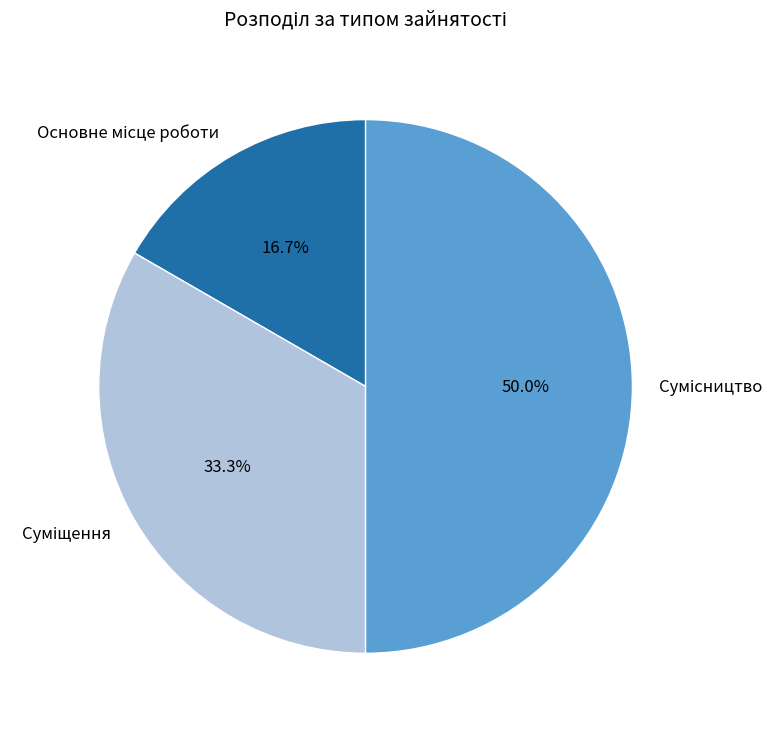

Is there any slice that represents more than half of the pie?

No